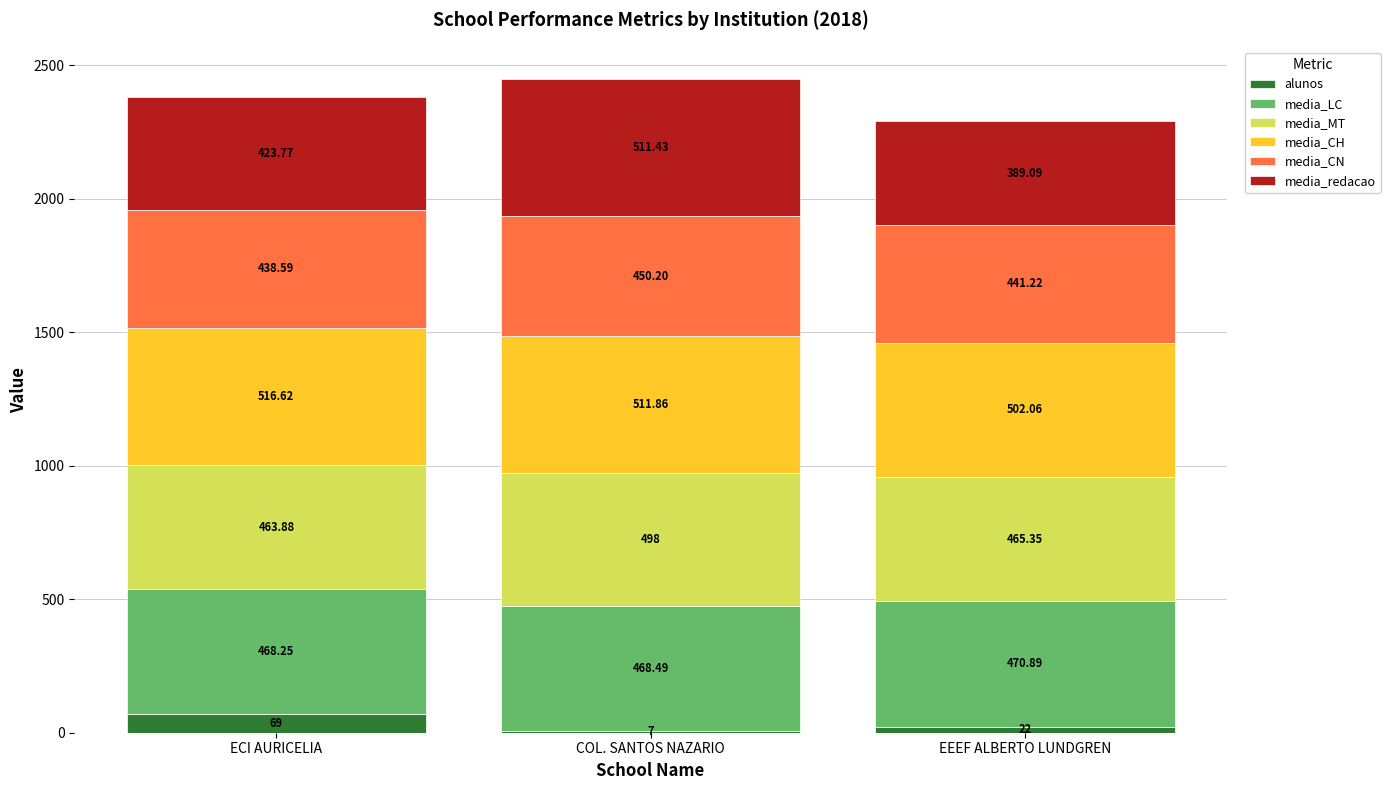

What is the sum of the alunos values at COL. SANTOS NAZARIO and EEEF ALBERTO LUNDGREN?

29.0